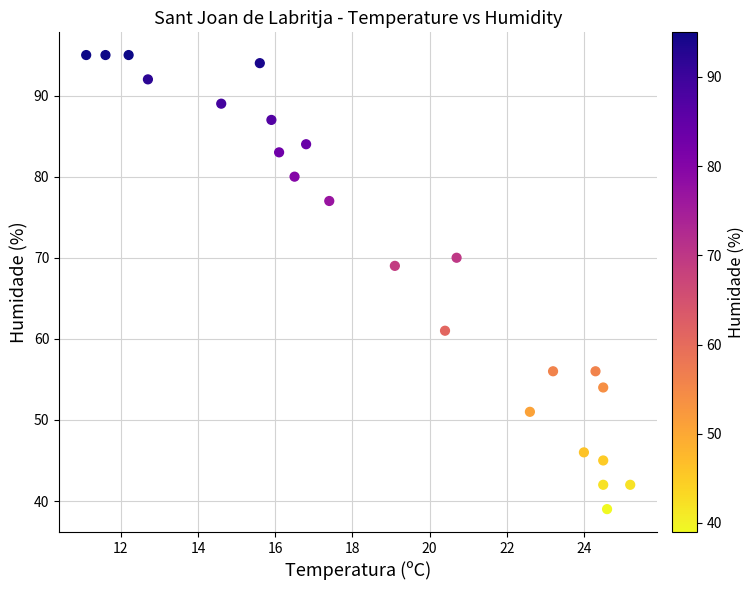

What Y value in the scatter plot is closest to 67?

69